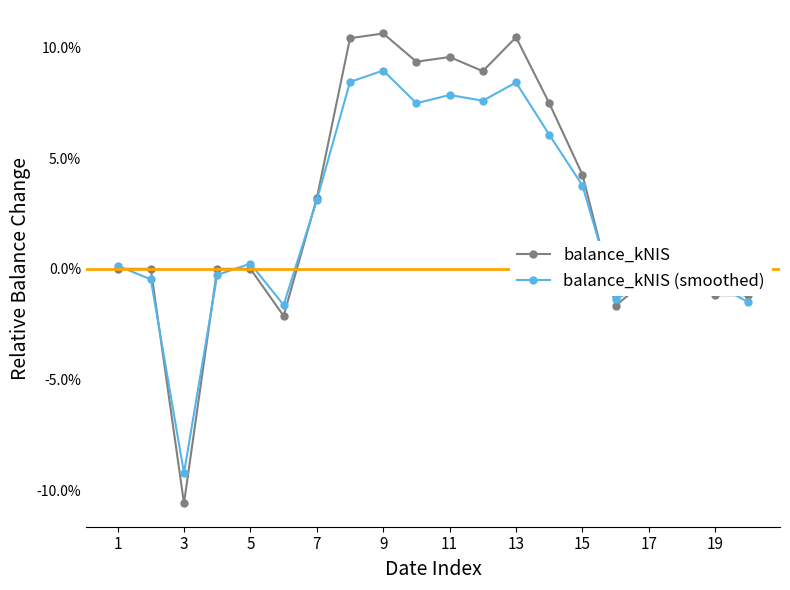

List the series in order of their peak value, highest first.

balance_kNIS, balance_kNIS (smoothed)